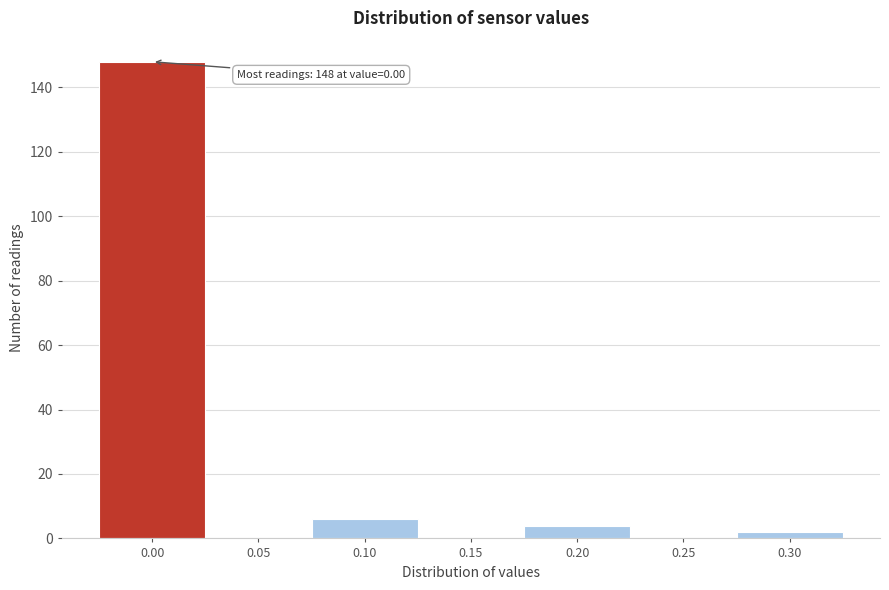

Reading right to left, extract all data points from this chart.

0.30=2	0.25=0	0.20=4	0.15=0	0.10=6	0.05=0	0.00=148